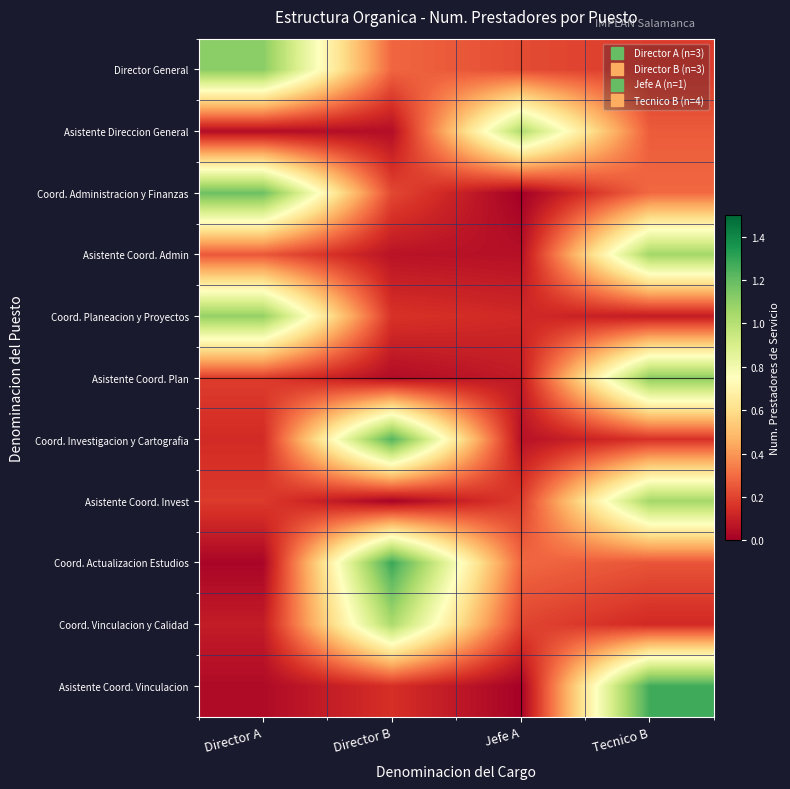

Rank the series at Director B from highest to lowest value.

Coord. Actualizacion Estudios, Coord. Investigacion y Cartografia, Coord. Vinculacion y Calidad, Director General, Coord. Administracion y Finanzas, Coord. Planeacion y Proyectos, Asistente Coord. Vinculacion, Asistente Coord. Admin, Asistente Direccion General, Asistente Coord. Plan, Asistente Coord. Invest